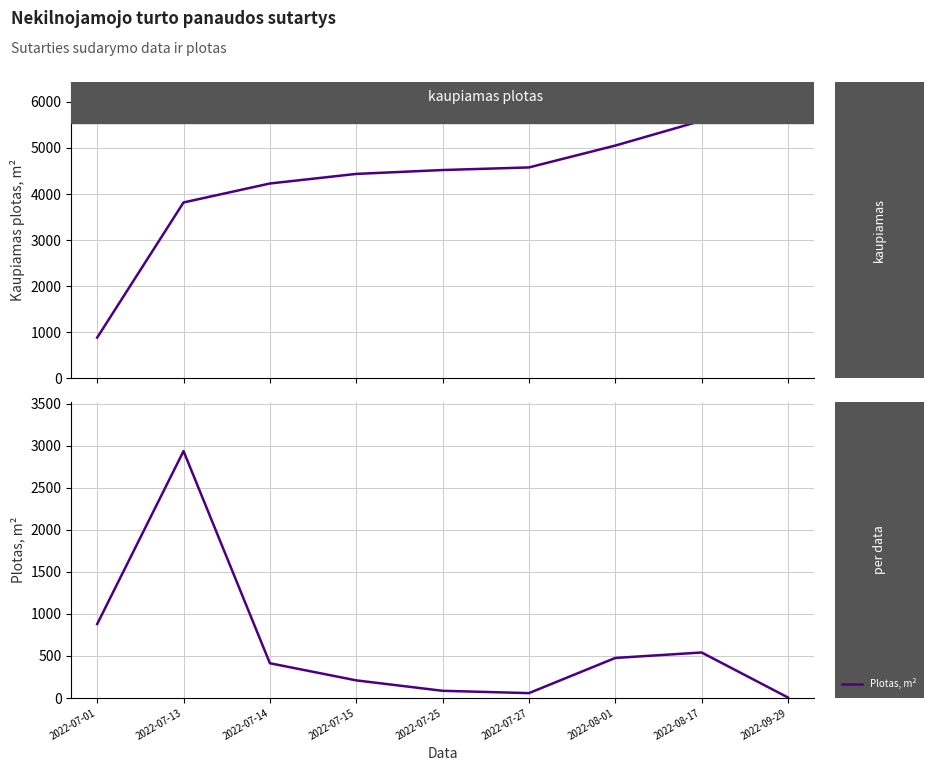

Rank the series by their maximum value, from lowest to highest.

Plotas, m², Kaupiamas plotas, m²